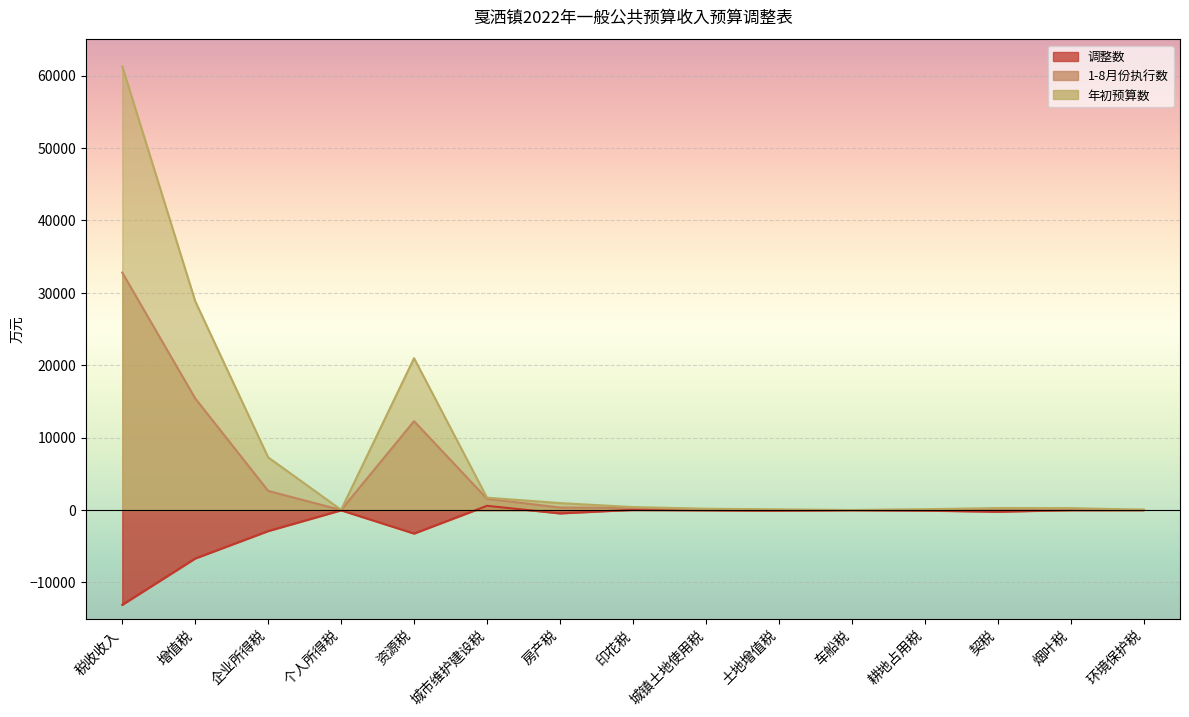

Between 增值税 and 印花税, which series saw the biggest shift?

年初预算数